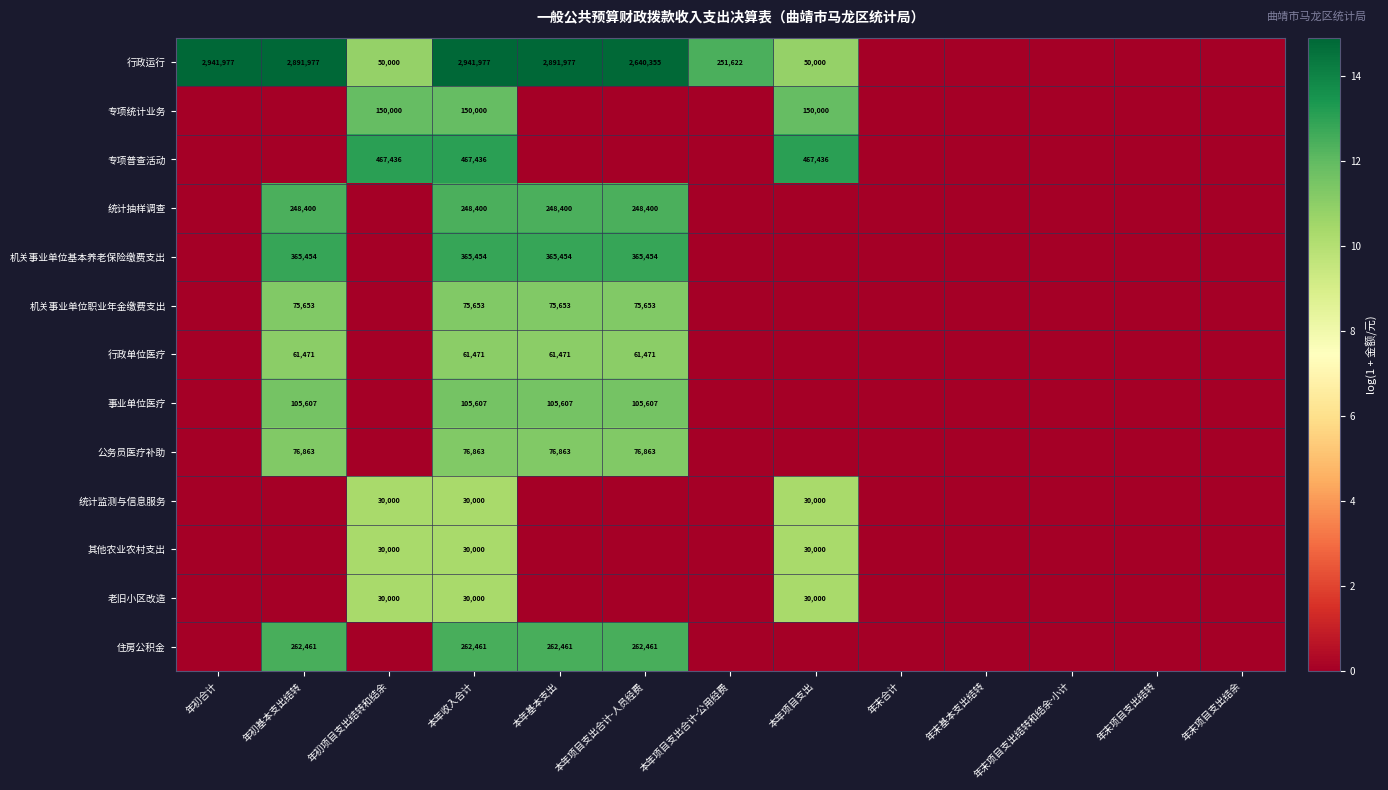

What is the difference between the 统计监测与信息服务 values at 年初项目支出结转和结余 and 本年项目支出合计-公用经费?

10.3